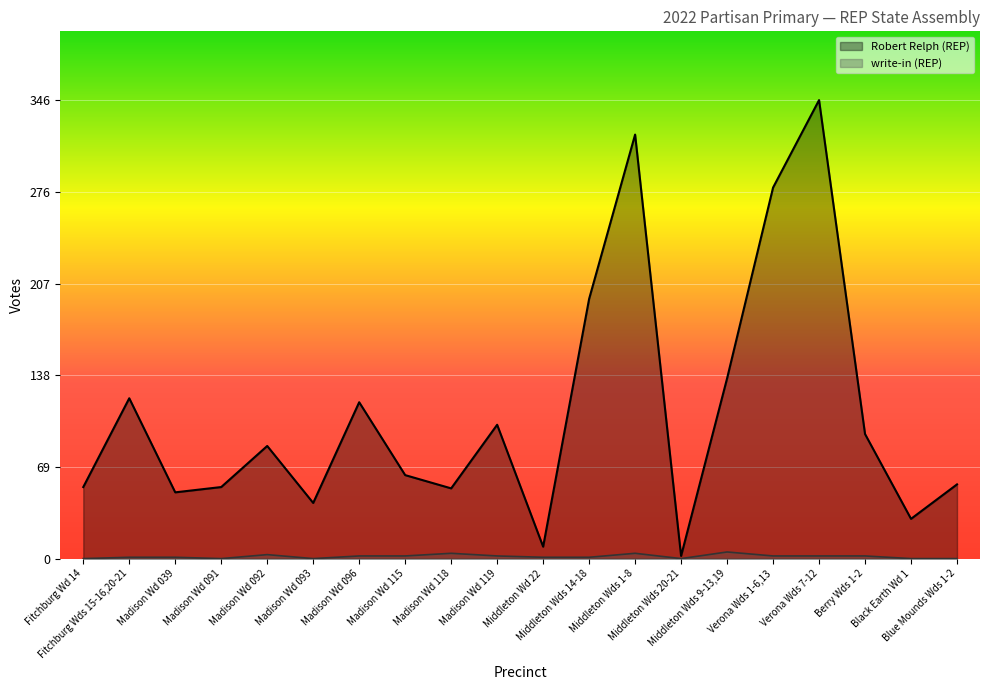

The Robert Relph (REP) series shows 214 at Verona Wds 7-12. True or false?

False